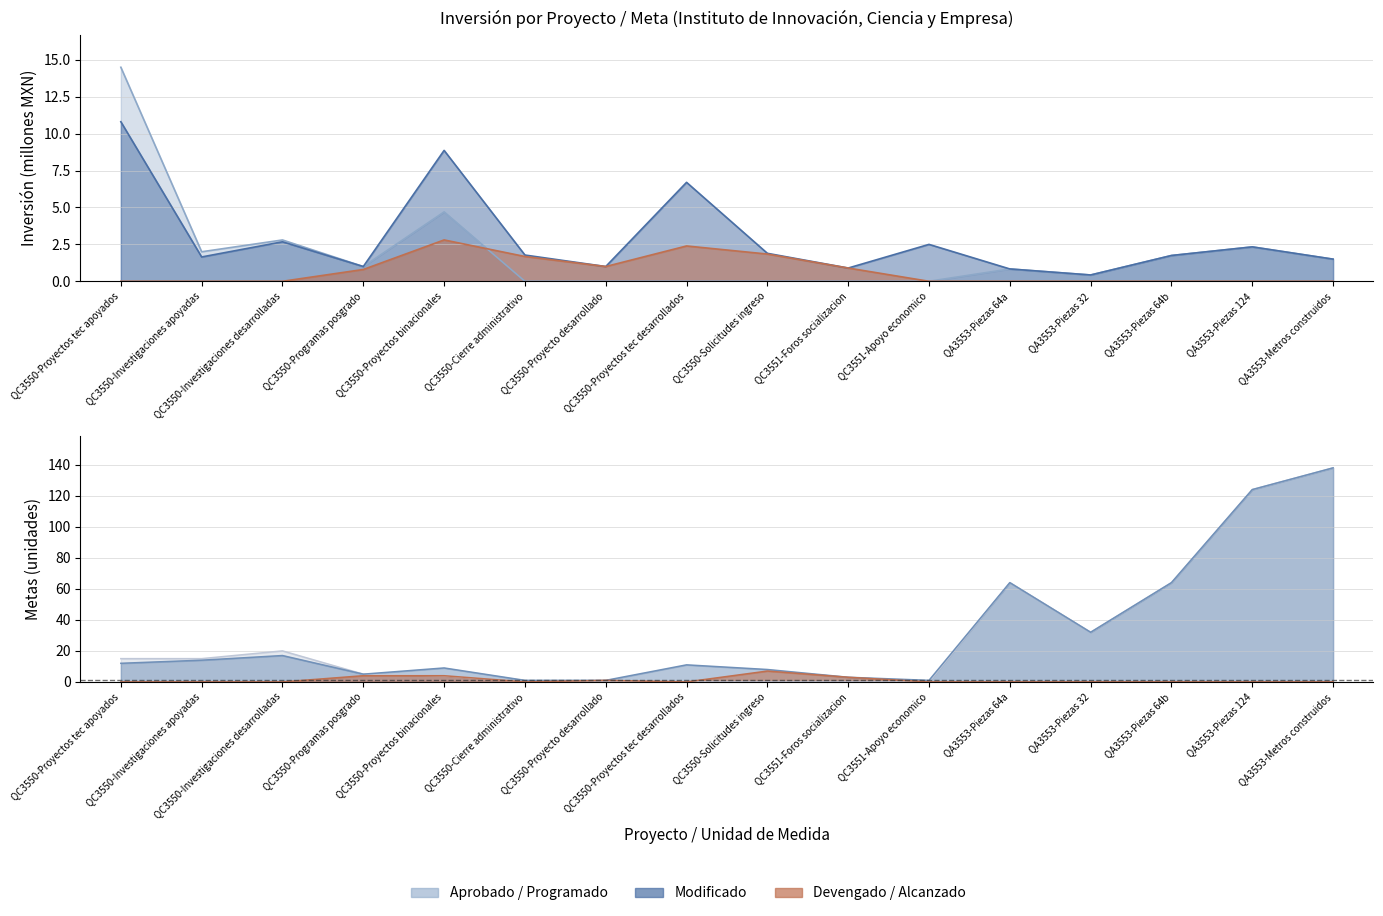

True or false: Metas_Modificado has a value of 11.5 at QC3550-Solicitudes ingreso.

False